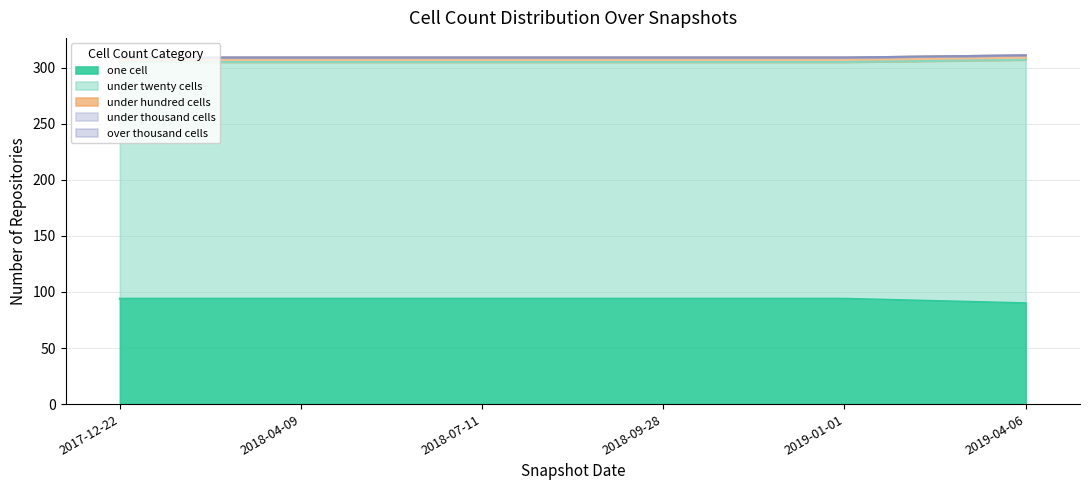

What value does the under_hundred_cells series have at 2018-04-09?

4